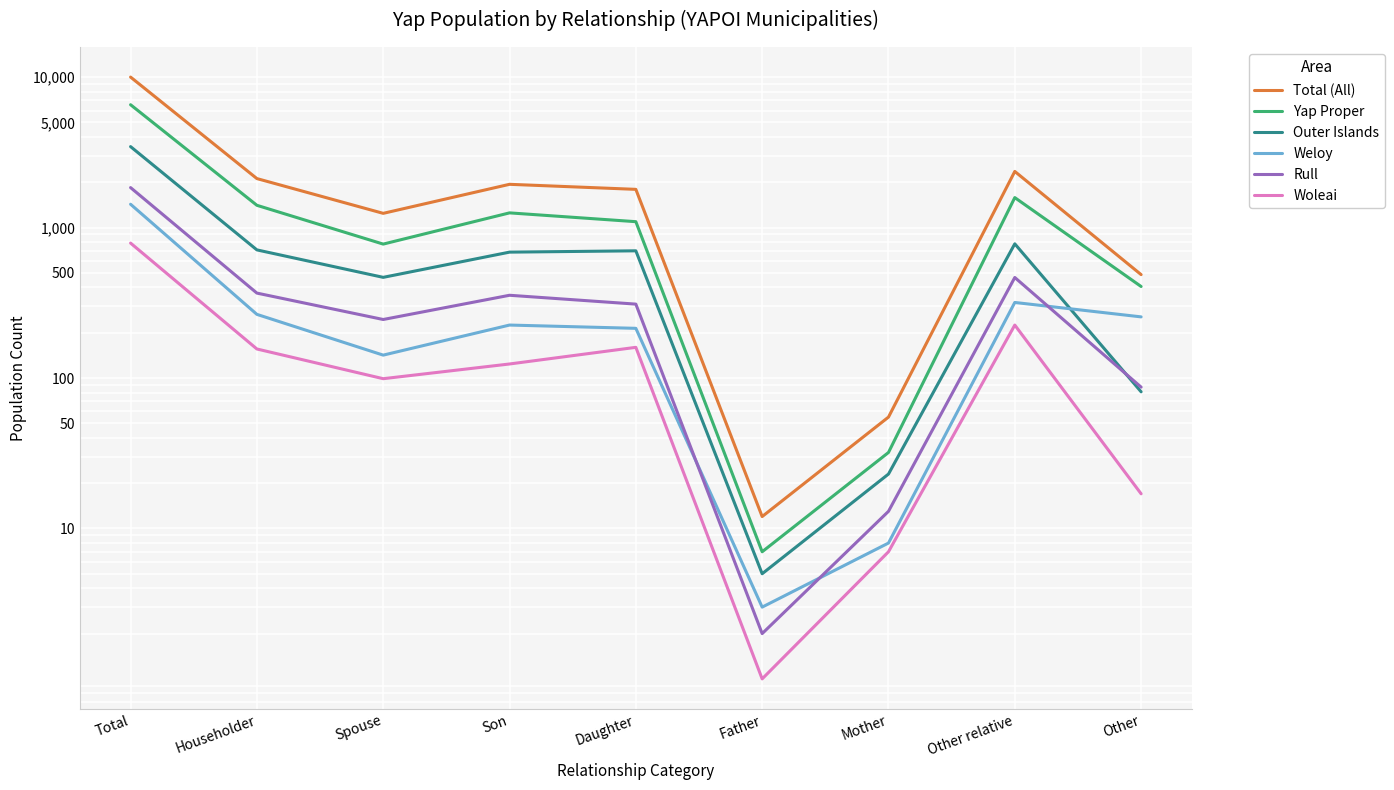

Is the value of Outer Islands at Mother greater than the value of Woleai at Other?

Yes